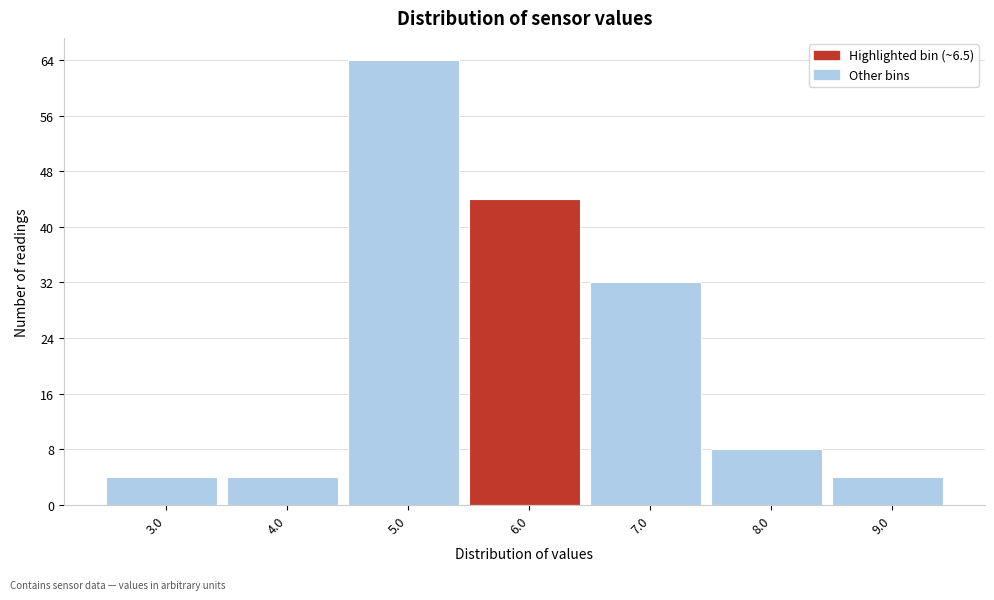

Reading left to right, what are all the values shown in this chart?

3.0=4	4.0=4	5.0=64	6.0=44	7.0=32	8.0=8	9.0=4